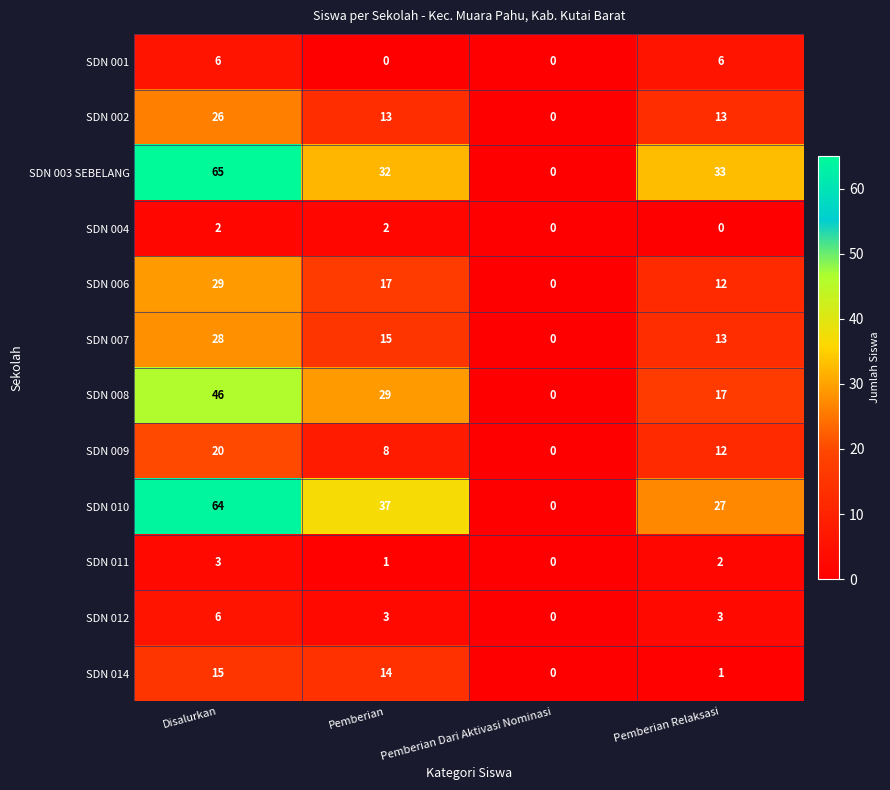

Is it true that SDN 009 equals 8 at Pemberian?

True